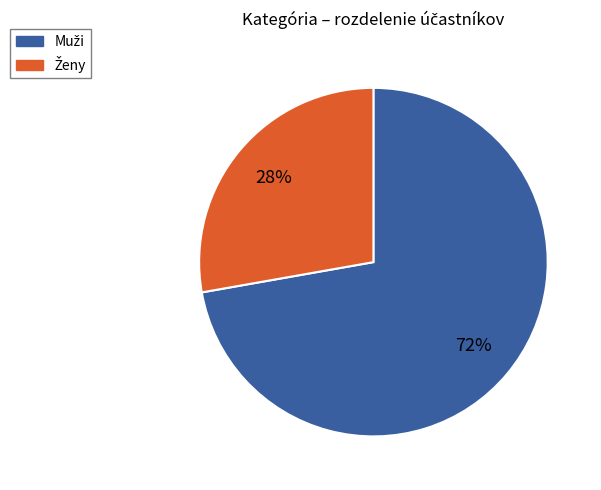

To the nearest percent, what is the average slice percentage?

50%